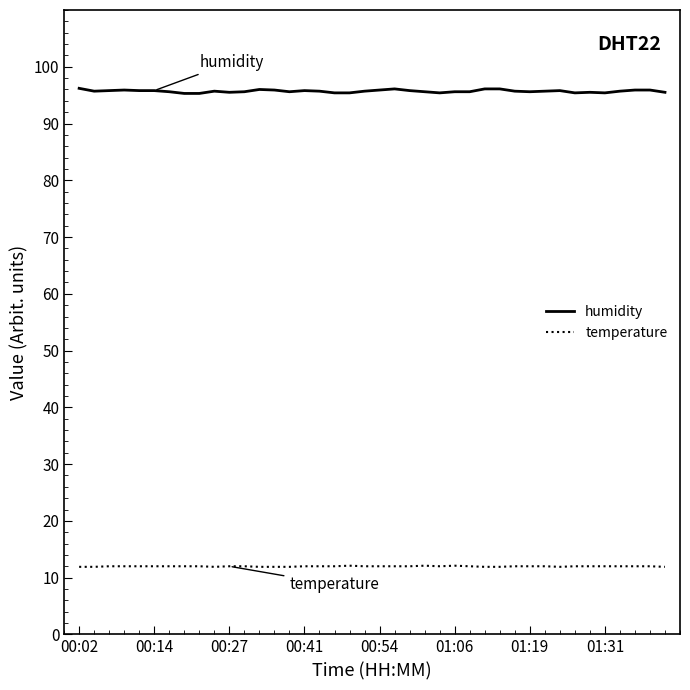

At how many categories does at least one series exceed 65?

40